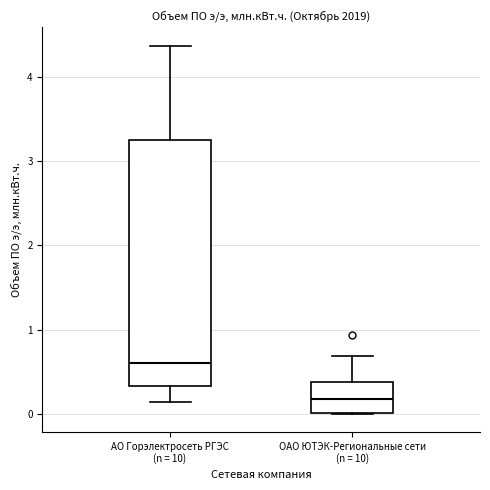

Which box is the tallest, from its lower edge to its upper edge?

АО Горэлектросеть РГЭС (n = 10)